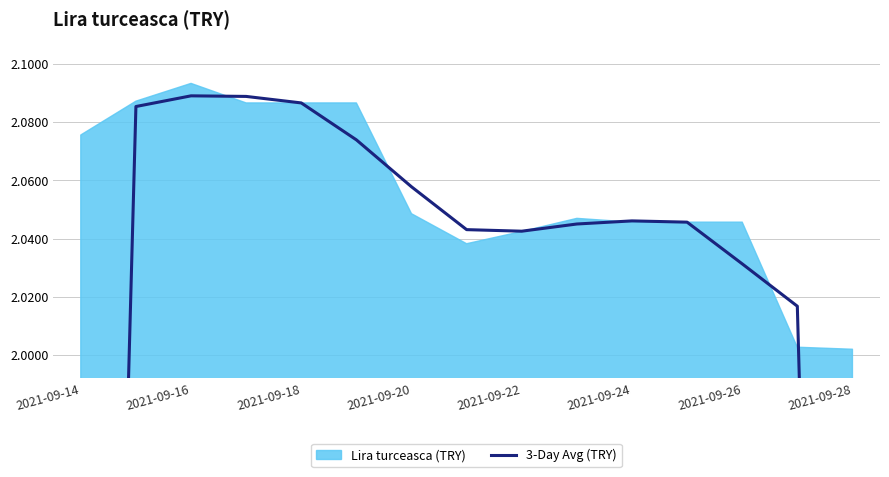

What position from the left is 2021-09-16?

2